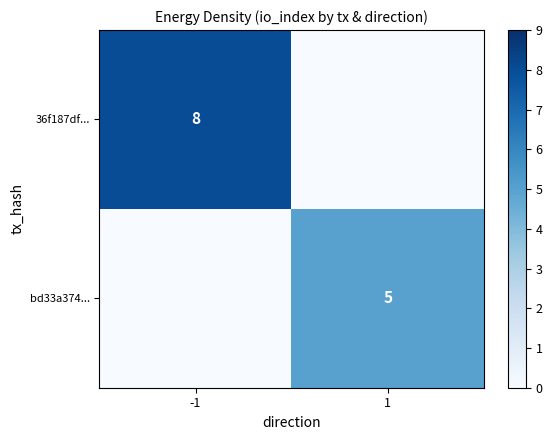

The 36f187df... series shows 14 at -1. True or false?

False